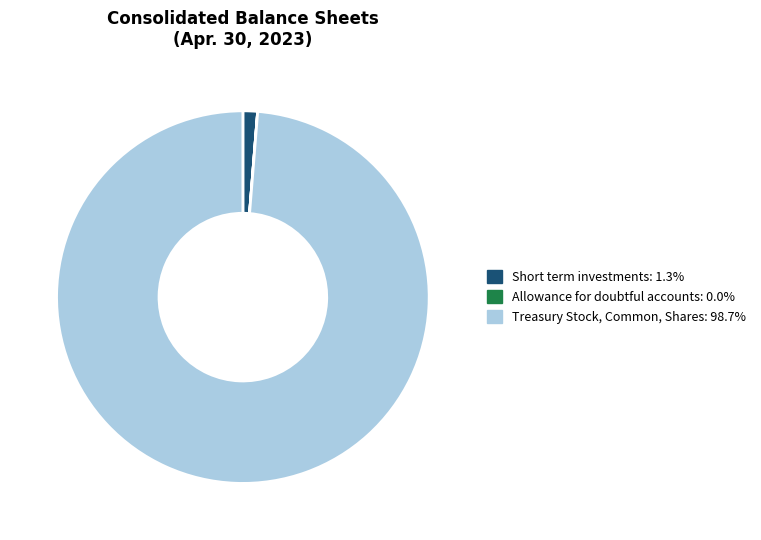

Approximately how many times larger is the value at Treasury Stock, Common, Shares compared to Short term investments?

78.1